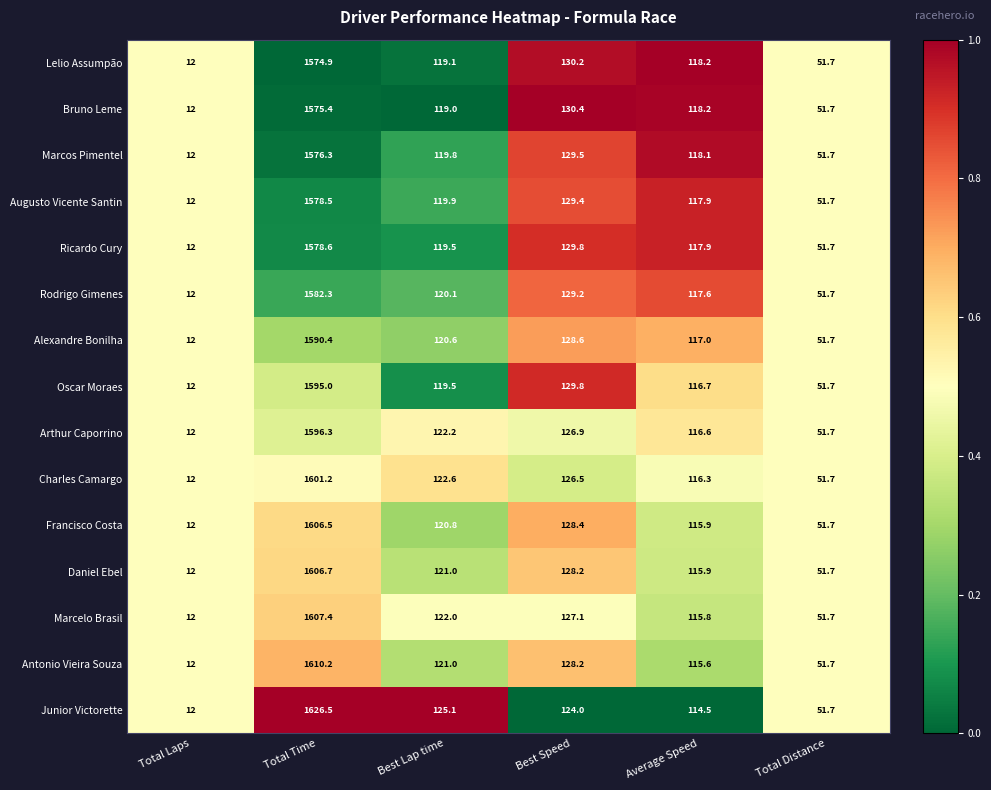

At Total Time, list the series in order from largest to smallest.

Junior Victorette, Antonio Vieira Souza, Marcelo Brasil, Daniel Ebel, Francisco Costa, Charles Camargo, Arthur Caporrino, Oscar Moraes, Alexandre Bonilha, Rodrigo Gimenes, Ricardo Cury, Augusto Vicente Santin, Marcos Pimentel, Bruno Leme, Lelio Assumpão